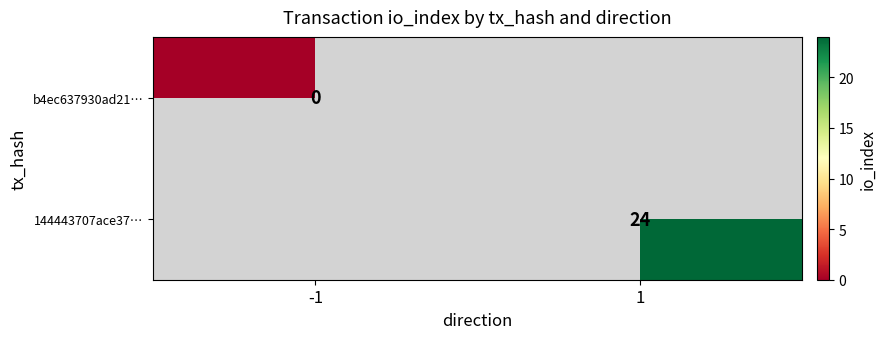

At which label is b4ec637930ad21… closest to 0?

-1